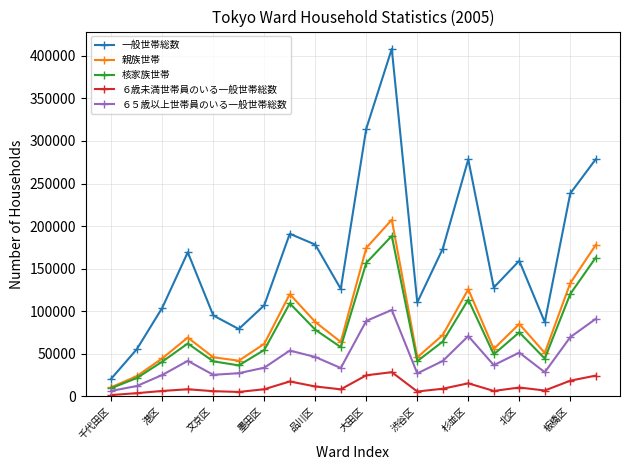

Which series has the widest spread of values?

一般世帯総数